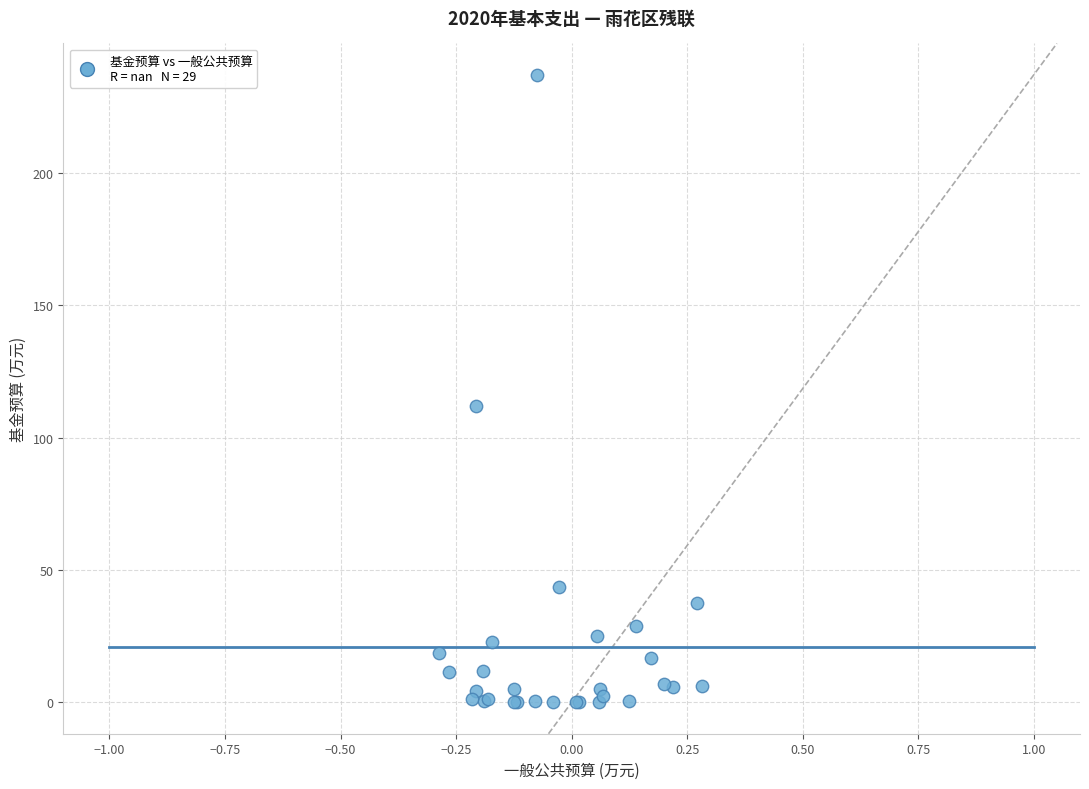

What Y value in the scatter plot is closest to 118?

112.0